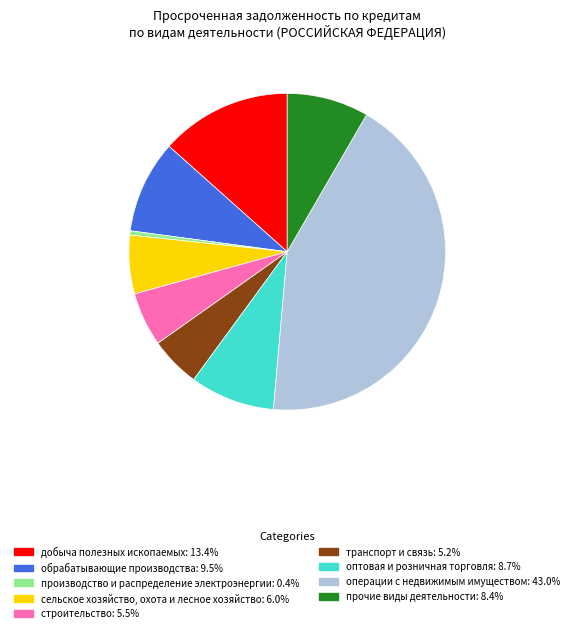

Is there any slice that represents more than half of the pie?

No